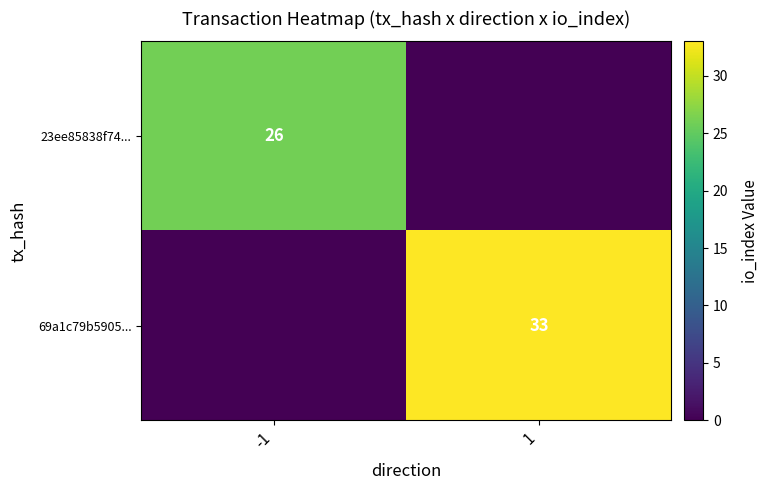

Is it true that 23ee85838f74... equals 26 at -1?

True